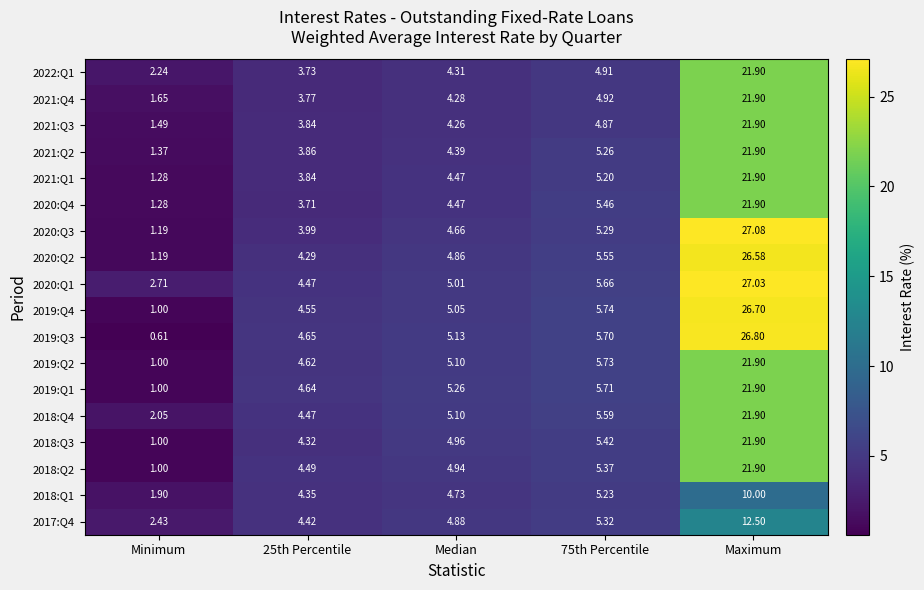

At which label does 2019:Q2 reach its minimum?

Minimum